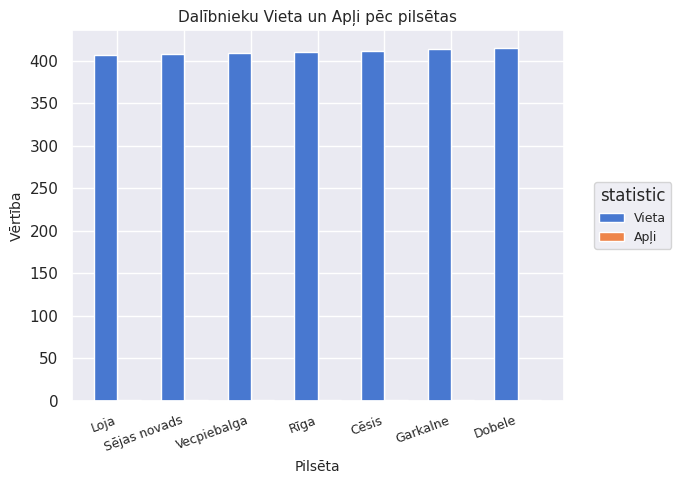

What is the average value of the Vieta series?

411